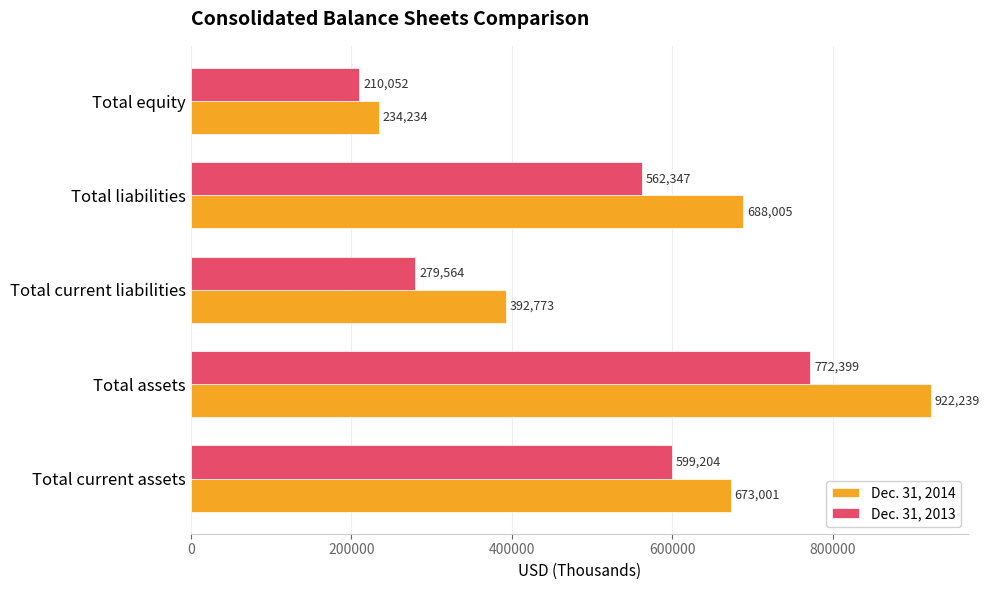

What are all the series names shown in the legend?

Dec. 31, 2014, Dec. 31, 2013